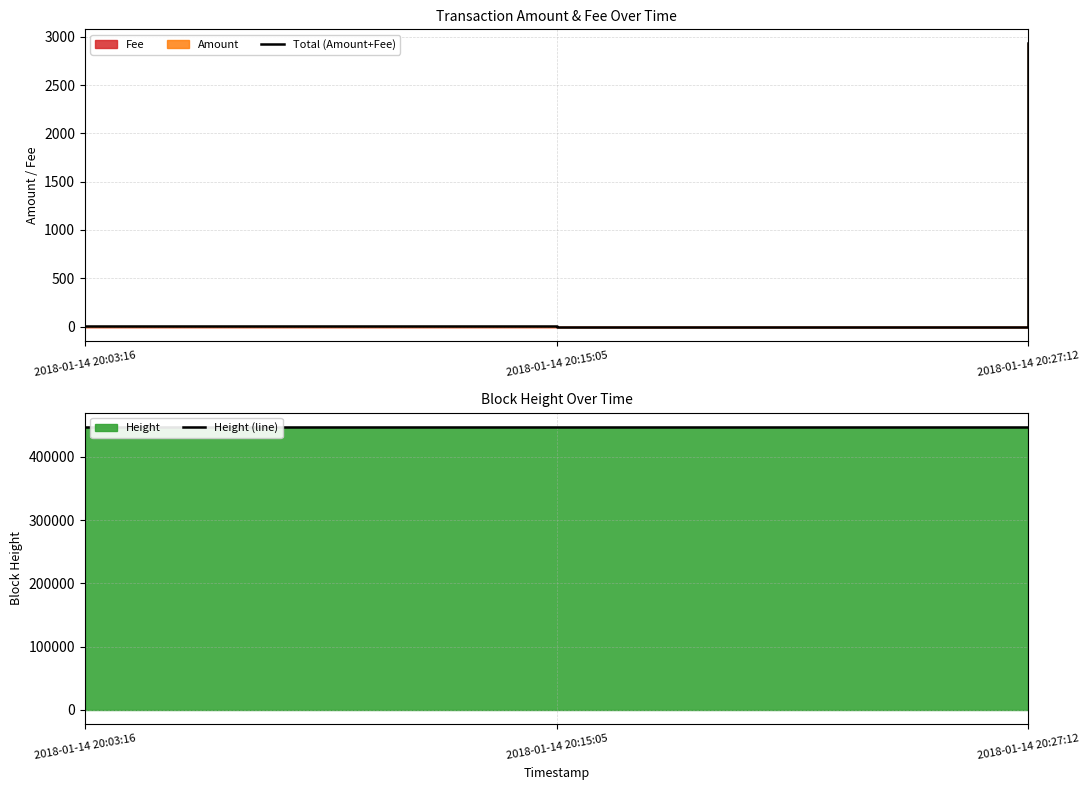

Does the chart display data point markers on the line(s)?

No